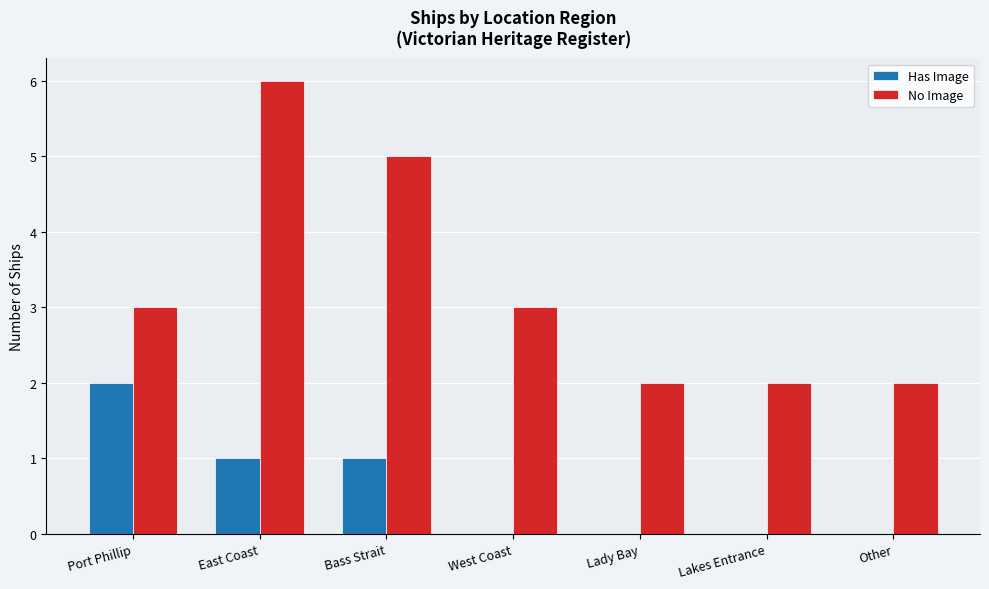

What are all the series names shown in the legend?

Has Image, No Image